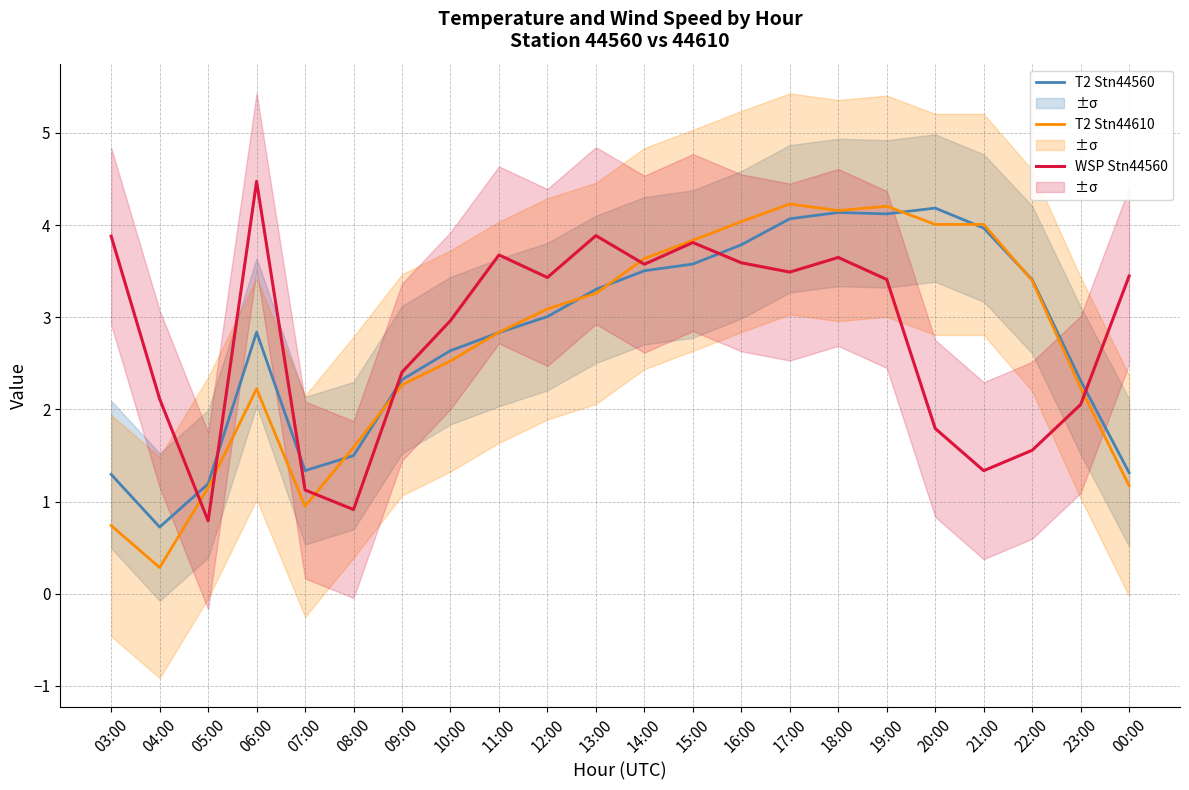

Between which two adjacent categories do T2 Stn44610 and WSP Stn44560 first intersect?

04:00 and 05:00